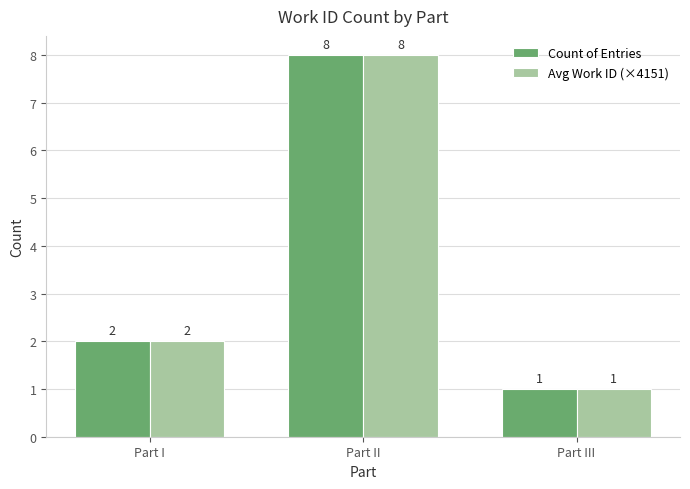

At which category is the sum across all series the highest?

Part II